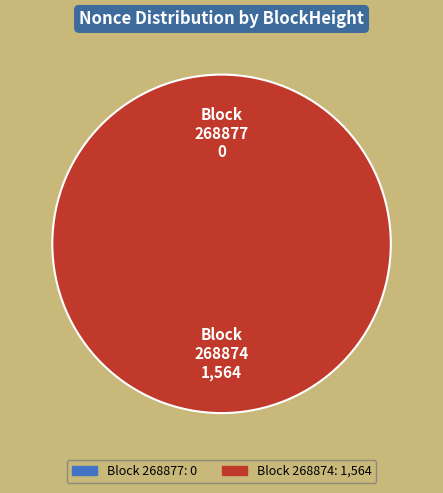

What percentage is the 268874 slice, to the nearest percent?

100%